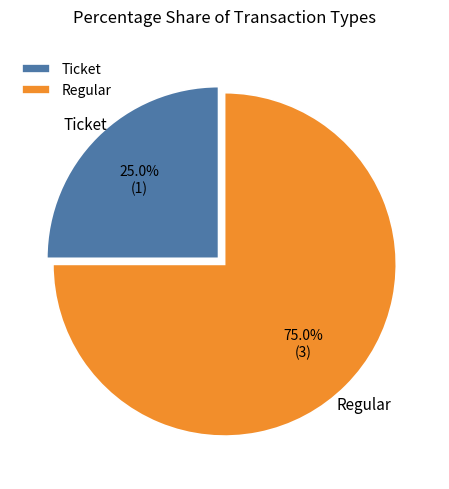

Which slice is the largest?

Regular